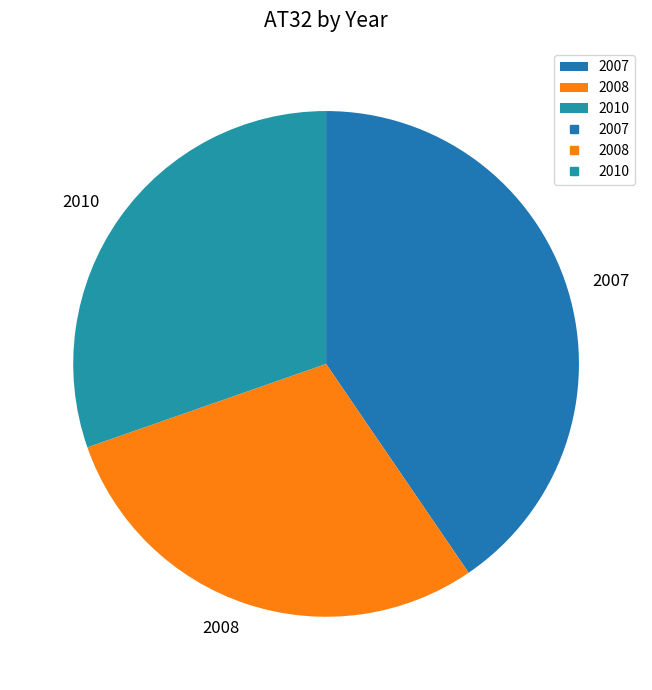

To the nearest percent, what percentage of the pie is 2008?

29%